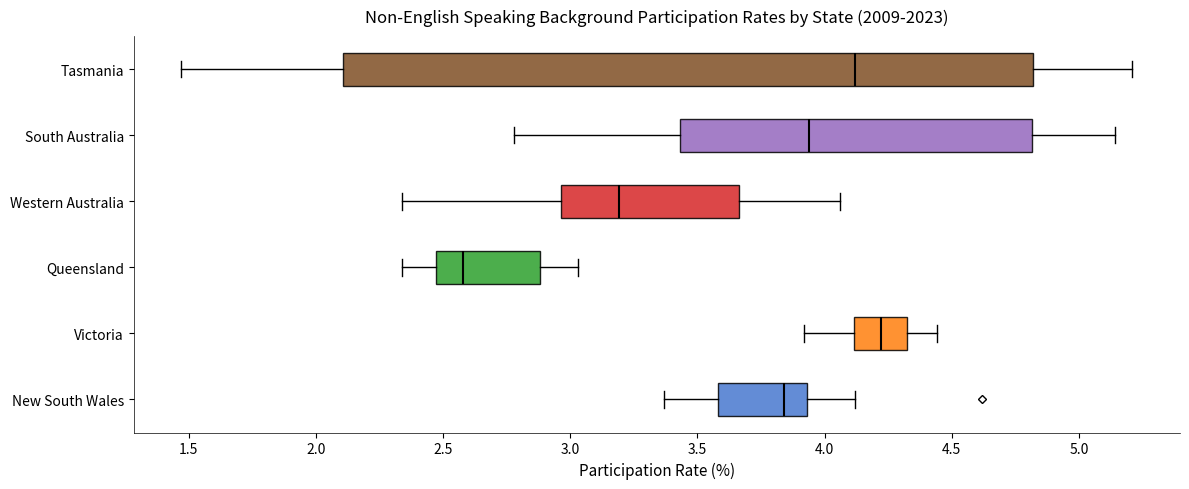

Reading bottom to top, transcribe this box plot: for each box, give where its median line is, the range the box spans, and where its two whiskers end, as read against the x-axis. The values are not printed on the chart, so give them approximately, as read against the axis.

New South Wales: median 3.85, box 3.60 to 3.95, whiskers 3.35 to 4.10
Victoria: median 4.20, box 4.10 to 4.35, whiskers 3.90 to 4.45
Queensland: median 2.60, box 2.45 to 2.90, whiskers 2.35 to 3.05
Western Australia: median 3.20, box 2.95 to 3.65, whiskers 2.35 to 4.05
South Australia: median 3.95, box 3.45 to 4.80, whiskers 2.80 to 5.15
Tasmania: median 4.10, box 2.10 to 4.80, whiskers 1.45 to 5.20